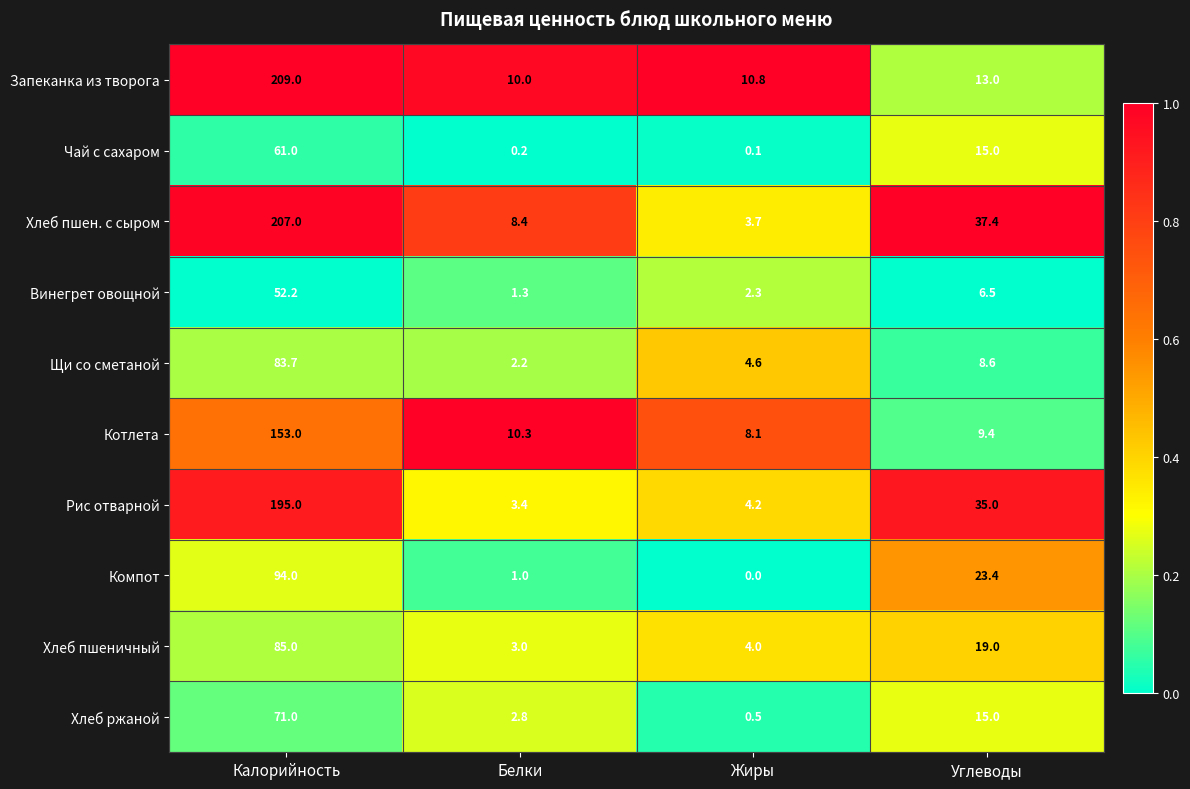

What is the difference between the Винегрет овощной values at Белки and Жиры?

1.0